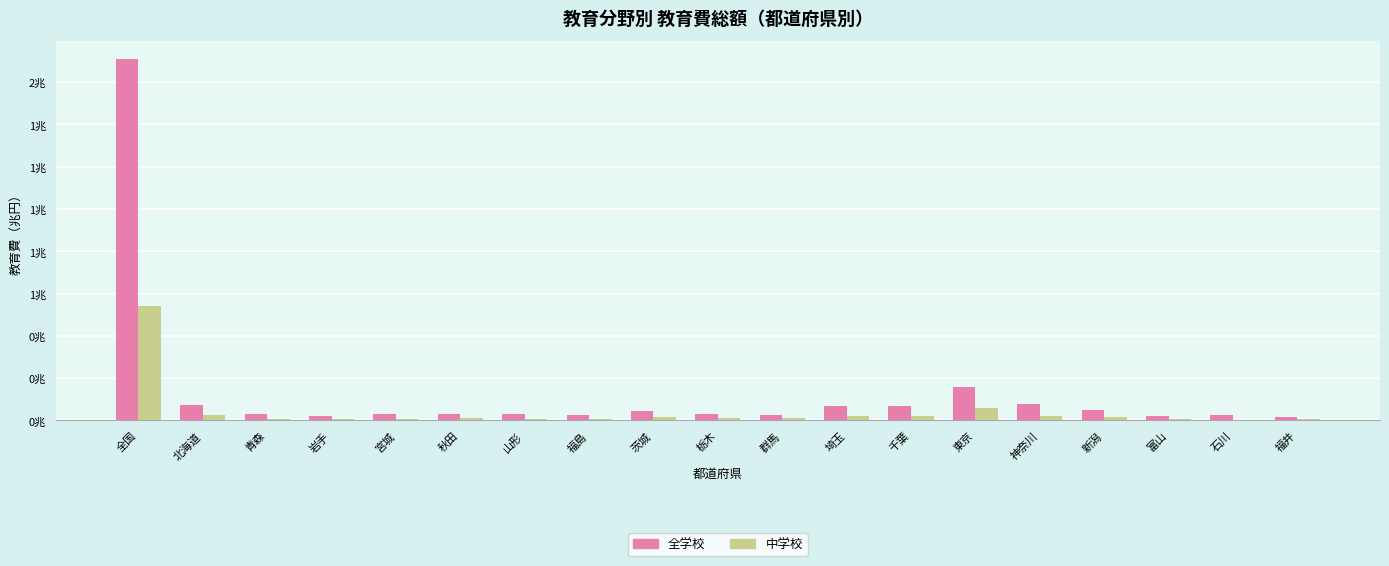

What is the label of the 12th bar from the right?

福島